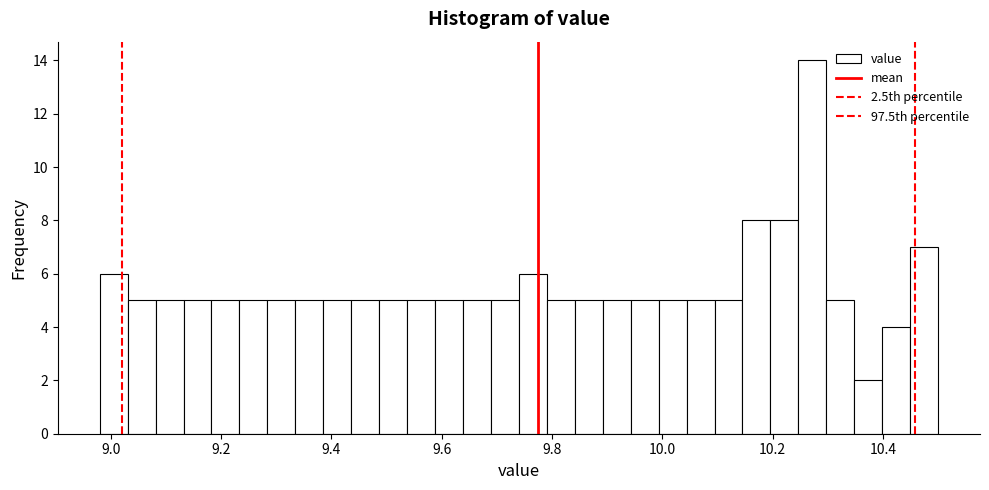

Around what value on the x-axis is the tallest bar? Give the approximate position of its centre, as read against the axis.

10.28